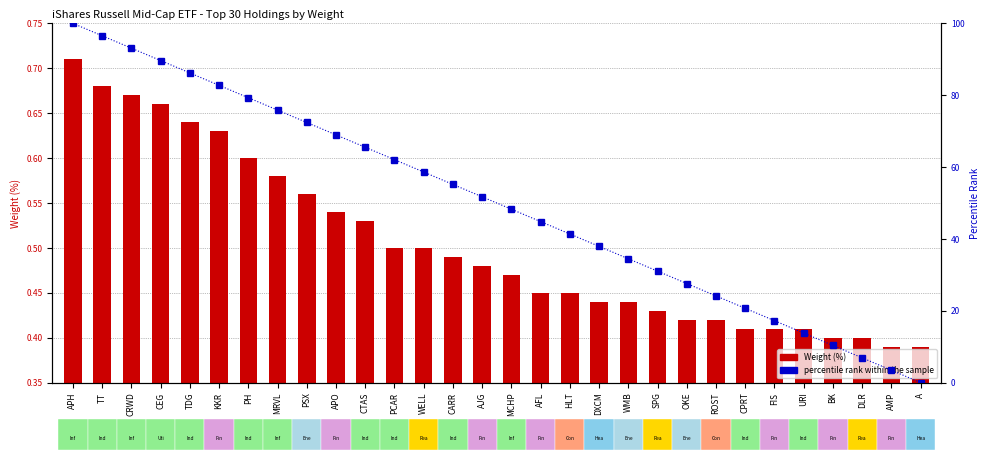

Reading right to left, transcribe all the data shown in this chart.

Weight (%): 0.4	0.4	0.4	0.4	0.4	0.4	0.4	0.4	0.4	0.4	0.4	0.4	0.5	0.5	0.5	0.5	0.5	0.5	0.5	0.5	0.5	0.6	0.6	0.6	0.6	0.6	0.7	0.7	0.7	0.7
percentile rank within the sample: 0.0	3.4	6.9	10.3	13.8	17.2	20.7	24.1	27.6	31.0	34.5	37.9	41.4	44.8	48.3	51.7	55.2	58.6	62.1	65.5	69.0	72.4	75.9	79.3	82.8	86.2	89.7	93.1	96.6	100.0